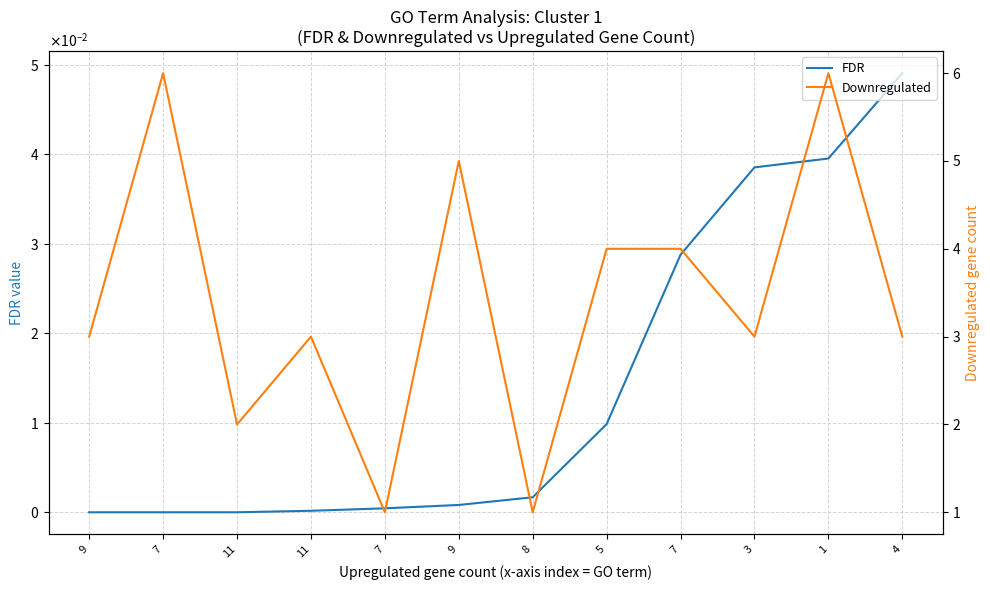

At how many categories does at least one series exceed 5?

2